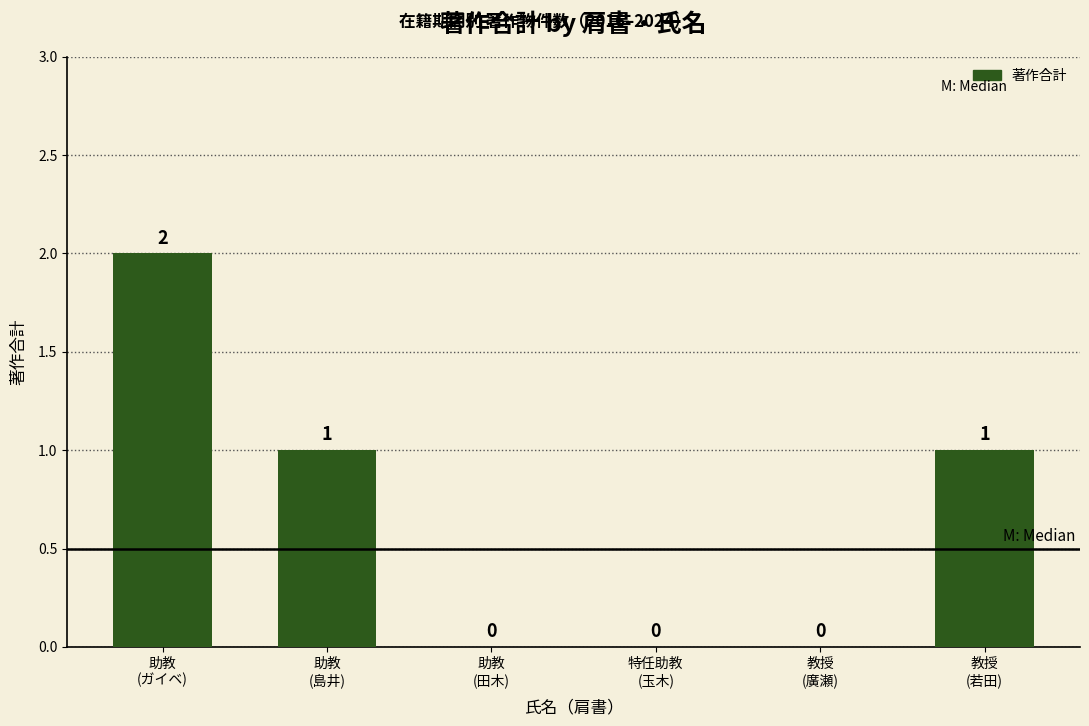

The chart shows a value of 0 at 助教
(田木). True or false?

True